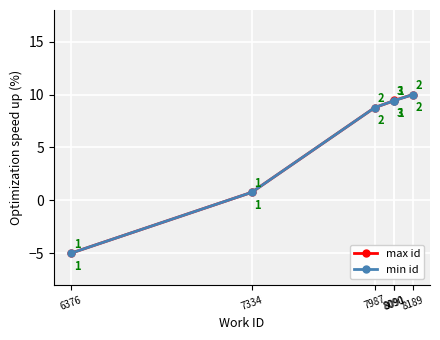

True or false: max id has more than 2 interior local peaks.

False